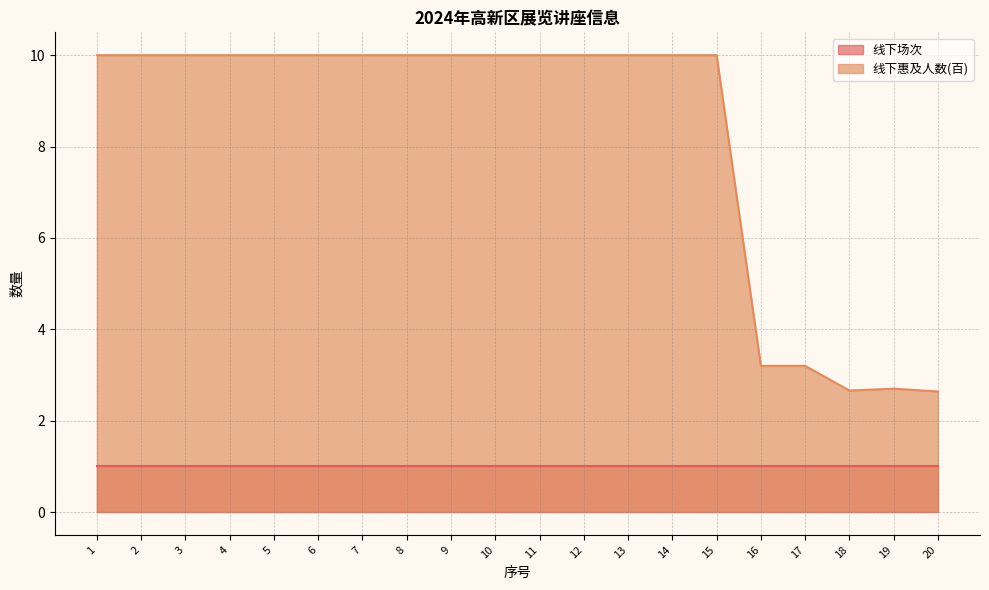

The chart shows a value of 3.2 at 16. True or false?

True